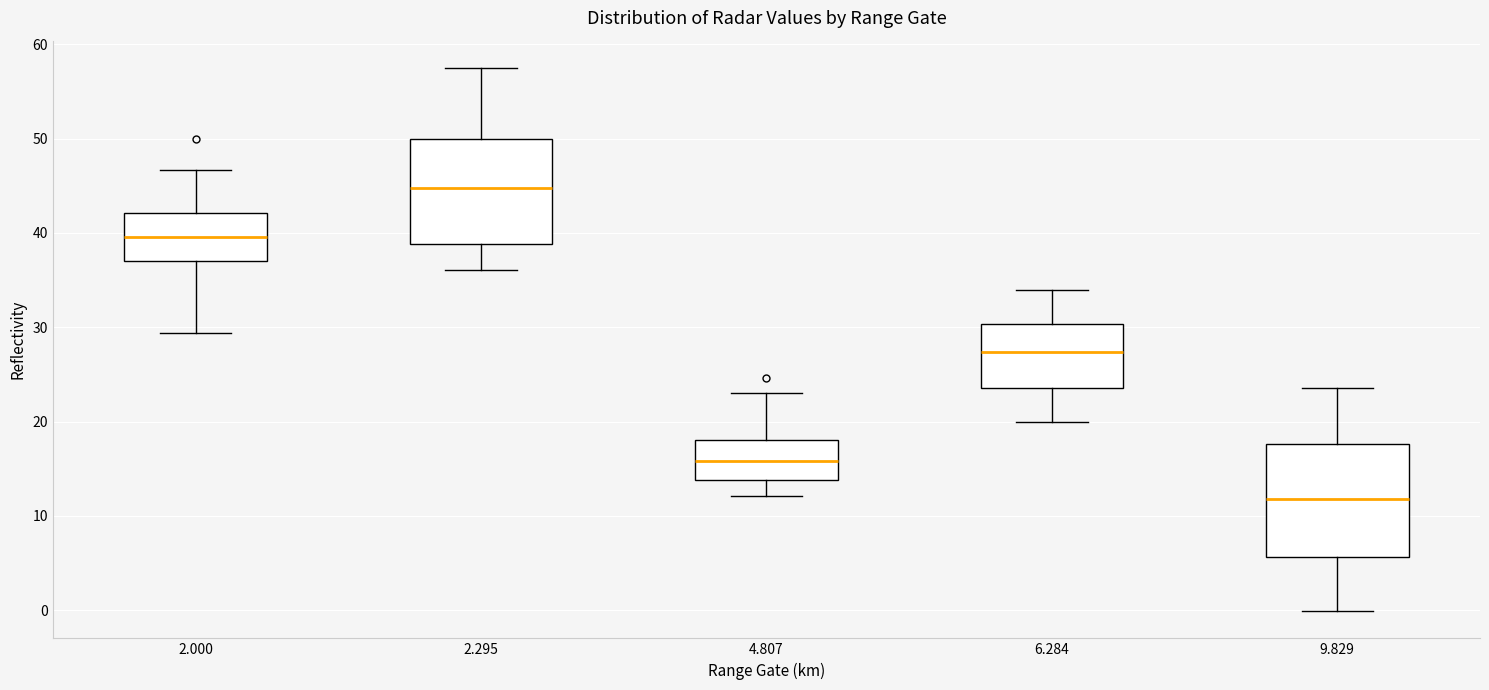

Where is the upper edge of the box at x = 2.000 on the y-axis? The values are not printed on the chart, so give them approximately, as read against the axis.

42